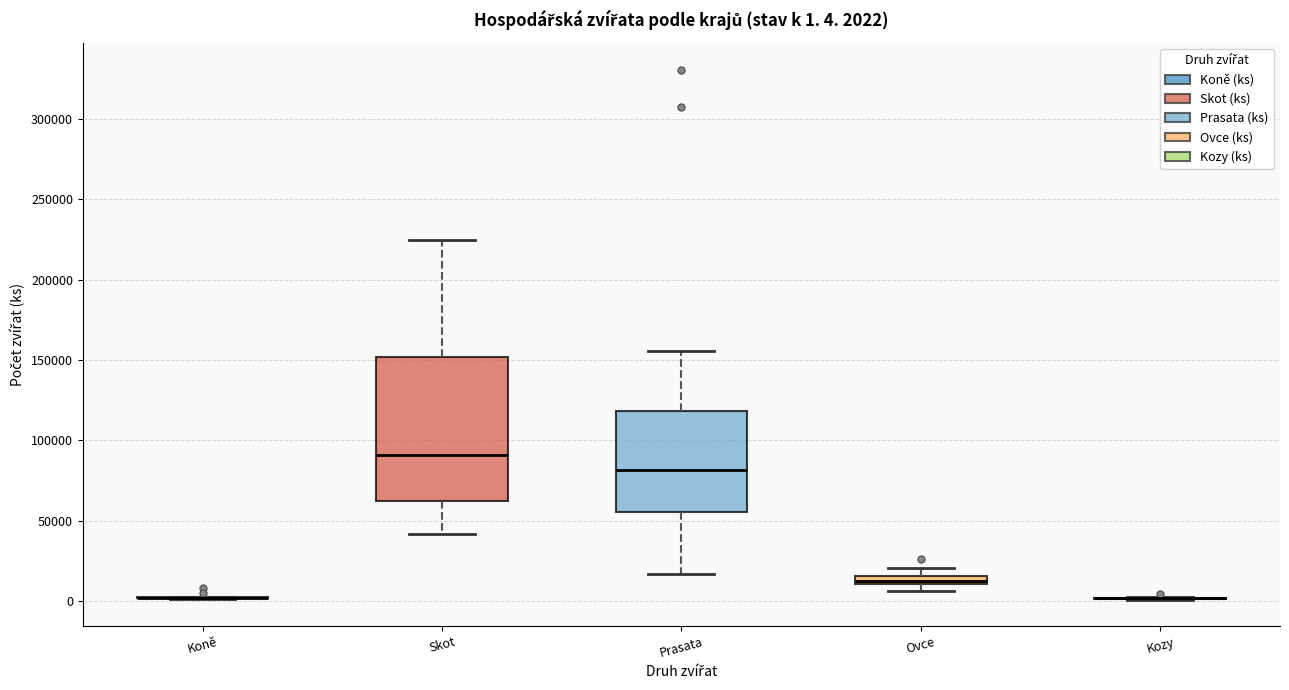

Comparing the boxes themselves (not the whiskers), which one is the tallest?

Skot